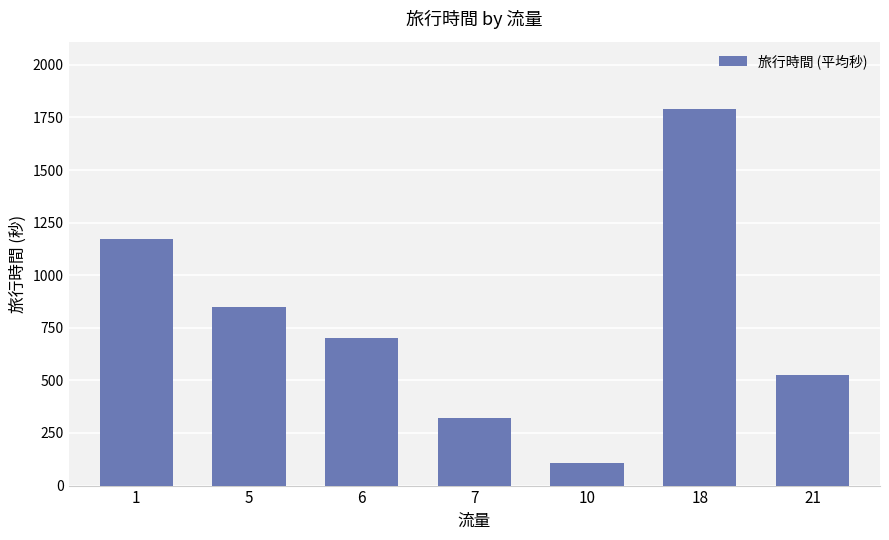

True or false: the data shows 513.1 at 7.

False